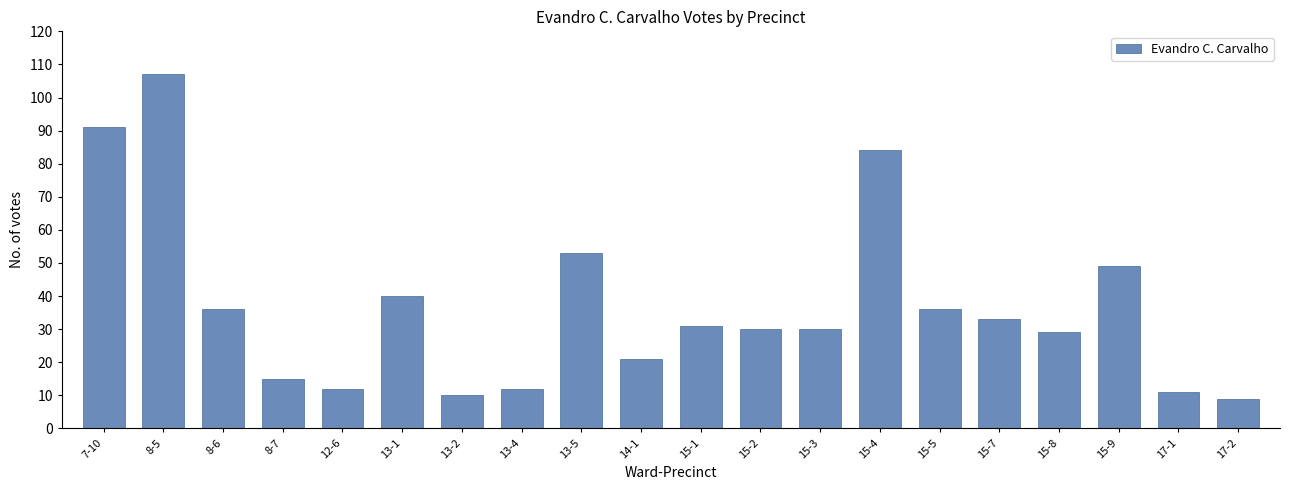

Reading left to right, list all the values displayed in this chart.

91	107	36	15	12	40	10	12	53	21	31	30	30	84	36	33	29	49	11	9